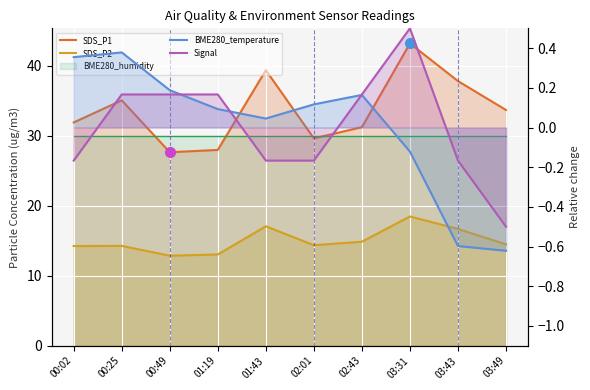

How many values in Signal are below zero?

5